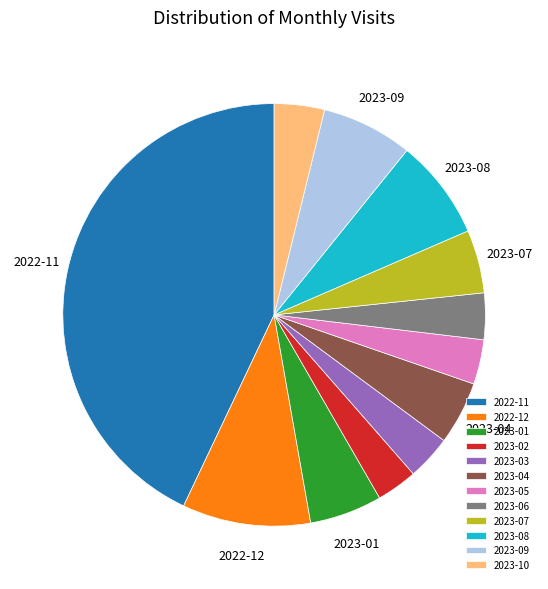

Combined, do 2022-12 and 2023-08 account for over 50%?

No